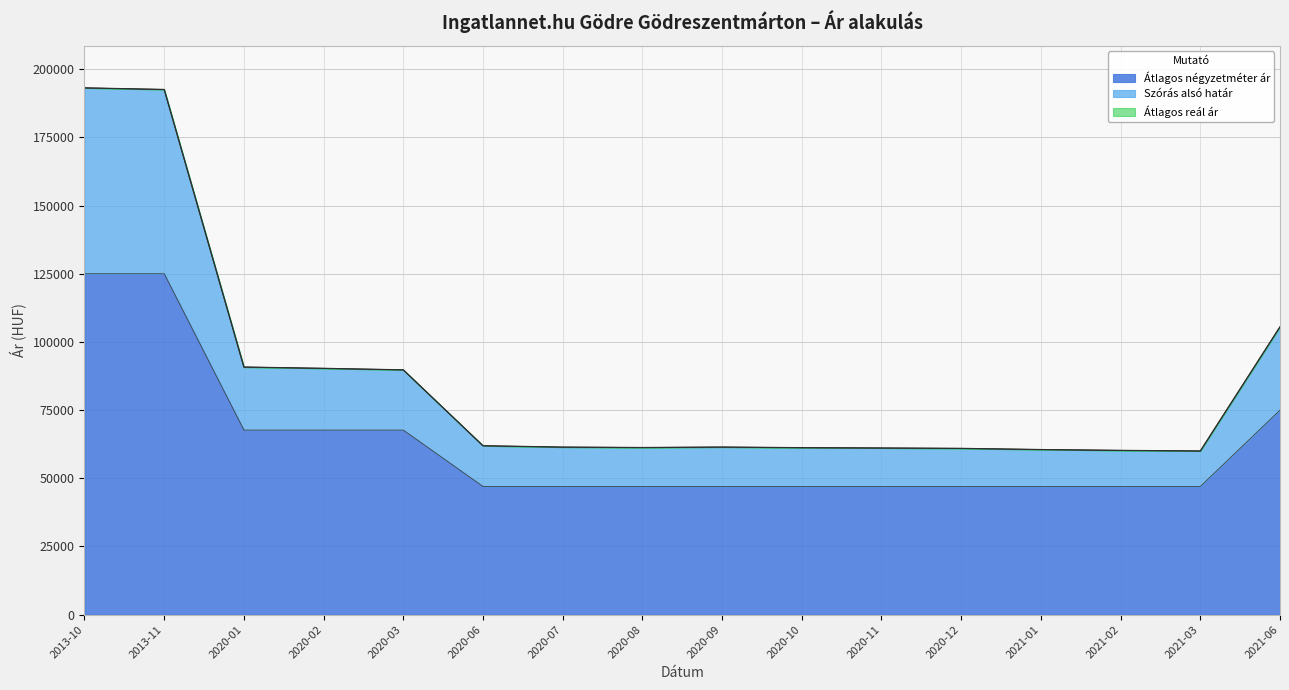

The value of Átlagos reál ár at 2020-02 is 90307. True or false?

True